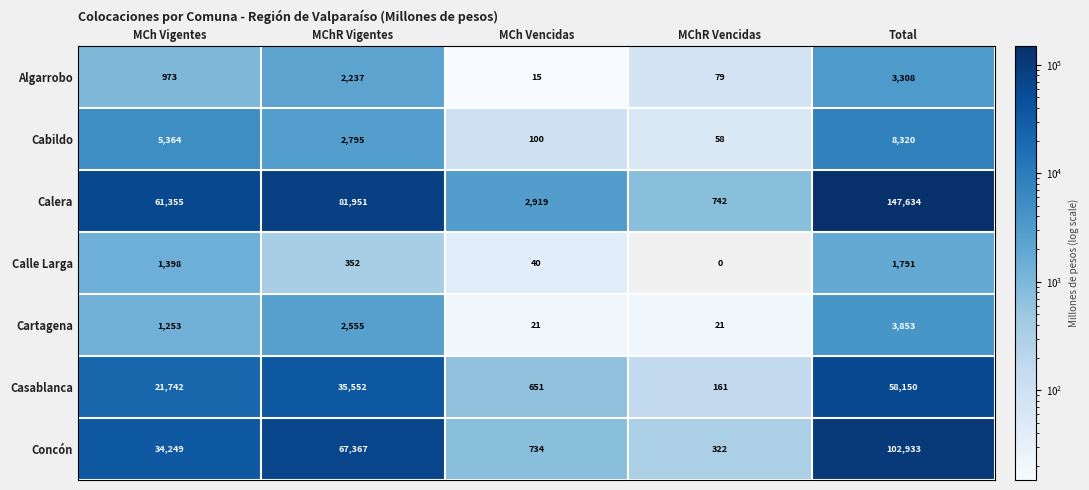

What is the sum of all Concón values?

205605